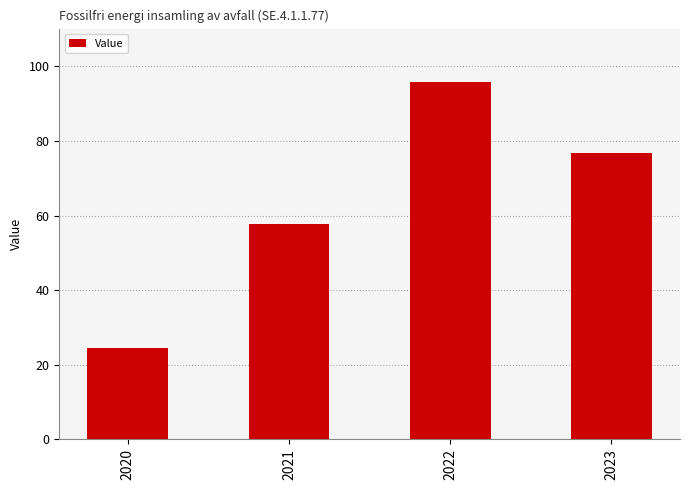

Rank the categories by value from lowest to highest.

2020, 2021, 2023, 2022